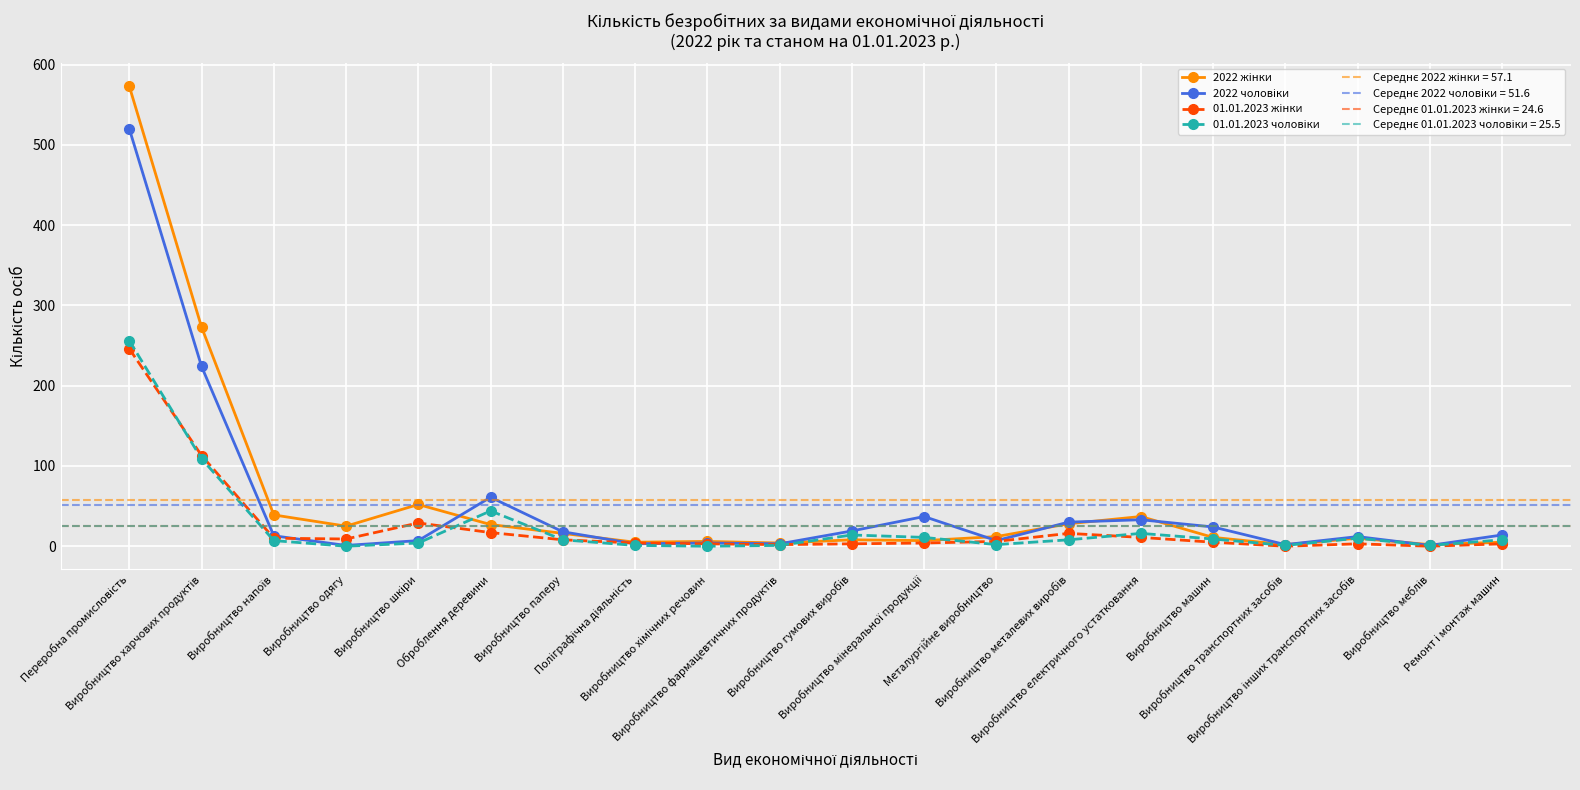

Reading left to right, extract all data points from this chart.

2022 жінки: 573	273	39	25	52	27	16	5	6	4	8	7	12	28	37	11	2	10	2	5
2022 чоловіки: 520	224	13	1	7	61	18	3	4	3	19	37	7	30	33	24	2	12	1	14
01.01.2023 жінки: 246	113	10	9	29	17	8	4	3	2	3	4	6	16	11	5	0	3	0	3
01.01.2023 чоловіки: 256	109	7	0	4	44	8	1	0	1	14	11	2	8	16	9	1	10	1	8